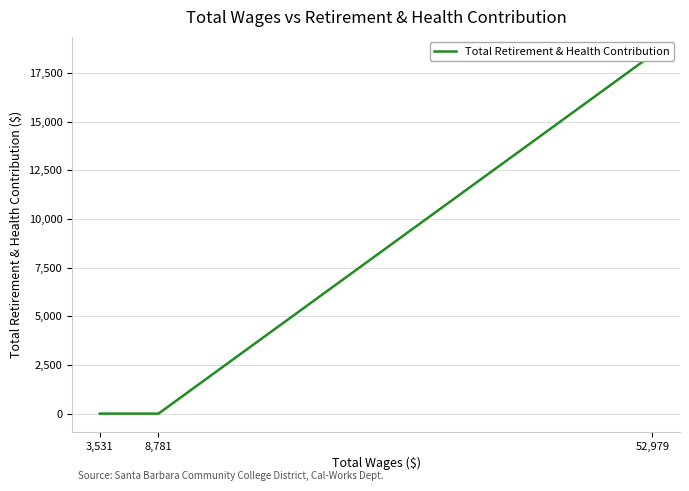

What is the sum of all values?

18436